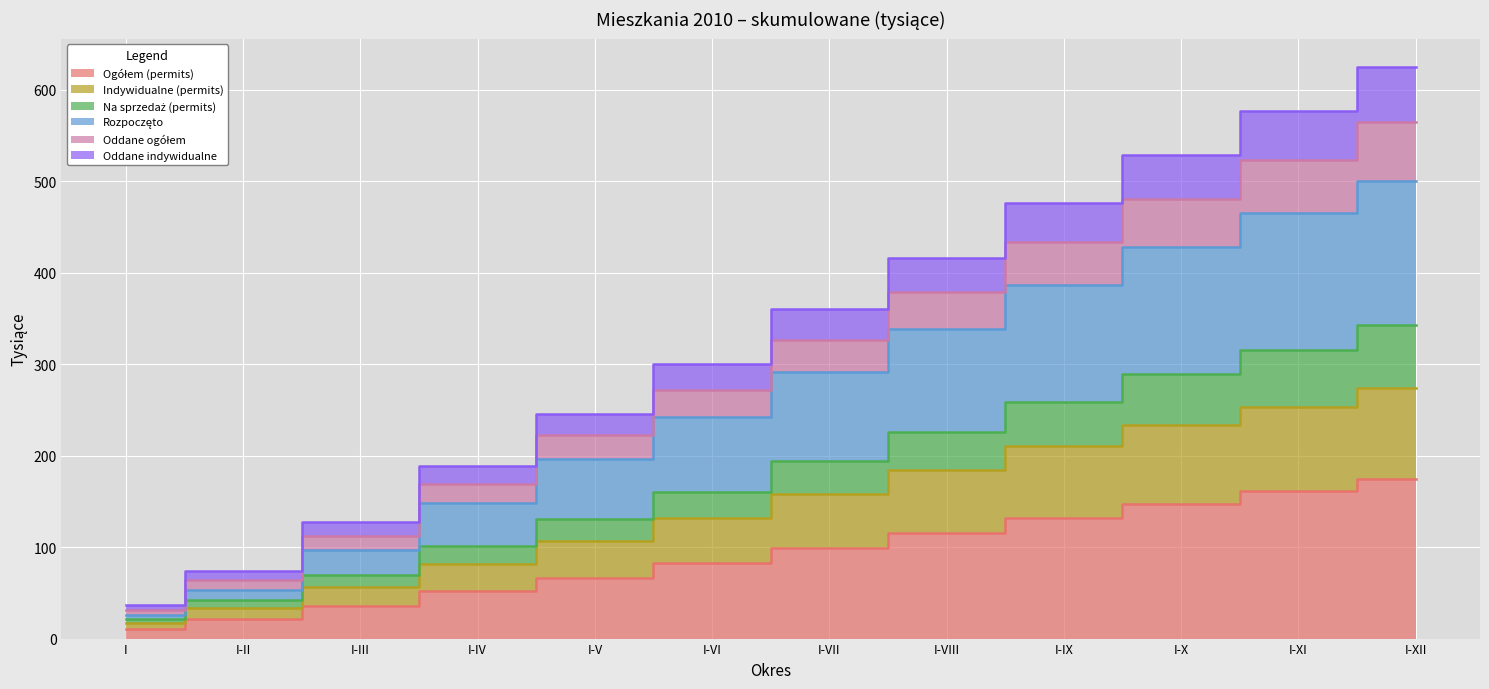

Which has a higher value, I-X or I-IX?

I-X